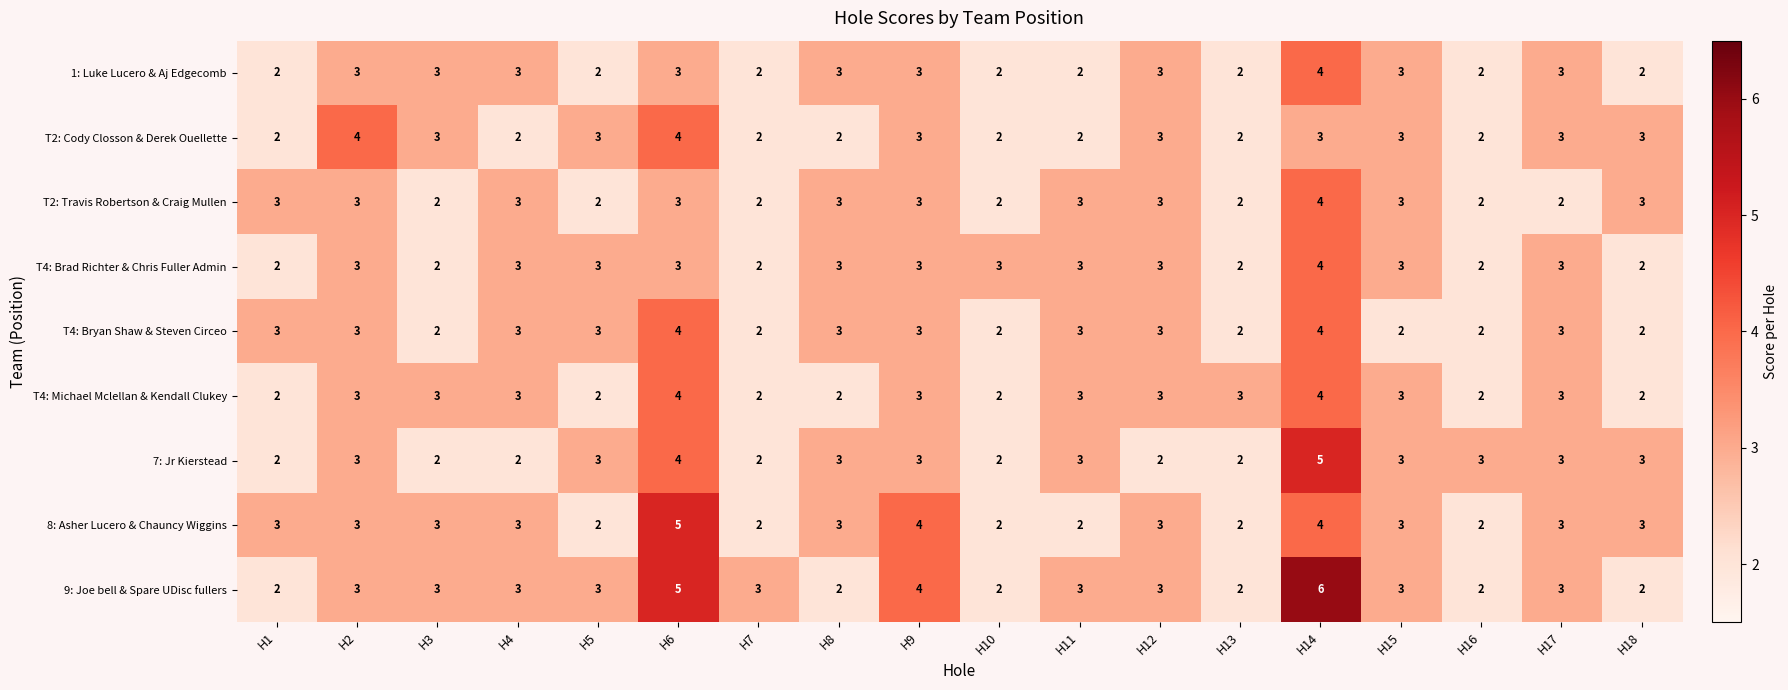

Which category has the highest value across all series?

H14